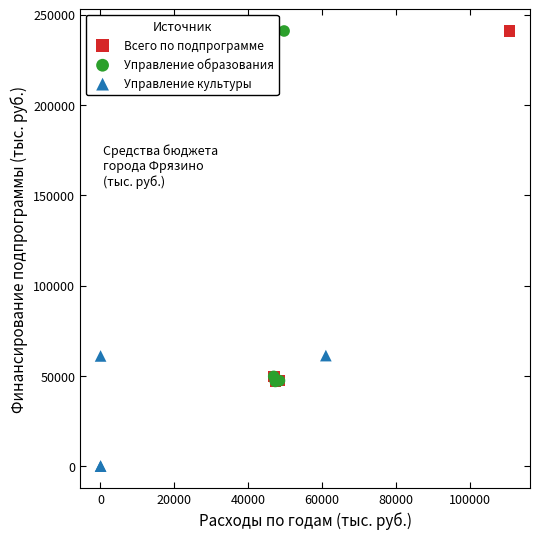

Which series contains the lowest Y value?

Управление культуры